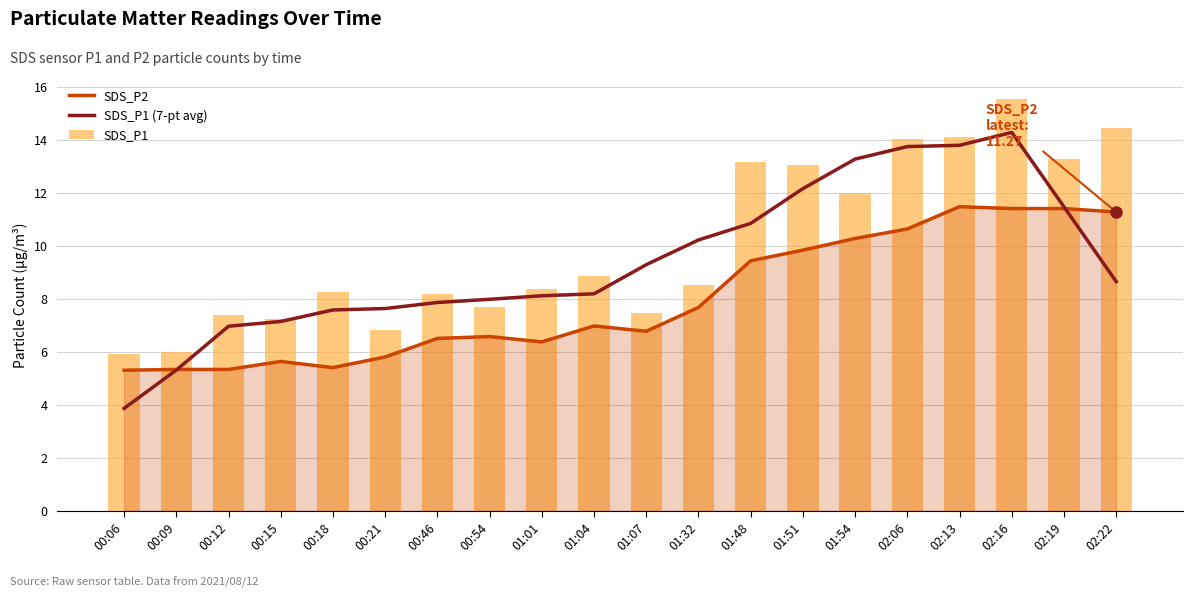

At 01:54, list the series in order from smallest to largest.

SDS_P2, SDS_P1, SDS_P1 (7-pt avg)